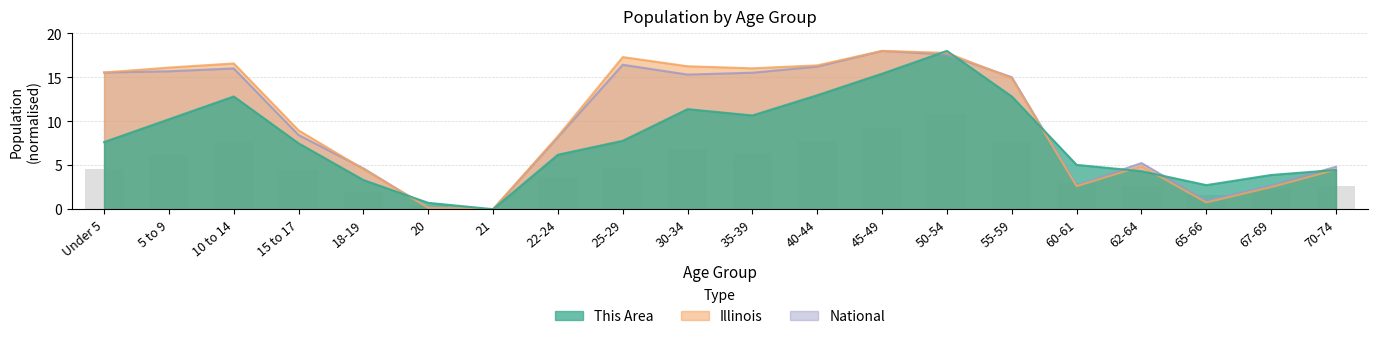

What is the sum of the Illinois values at 55-59 and 60-61?

17.5